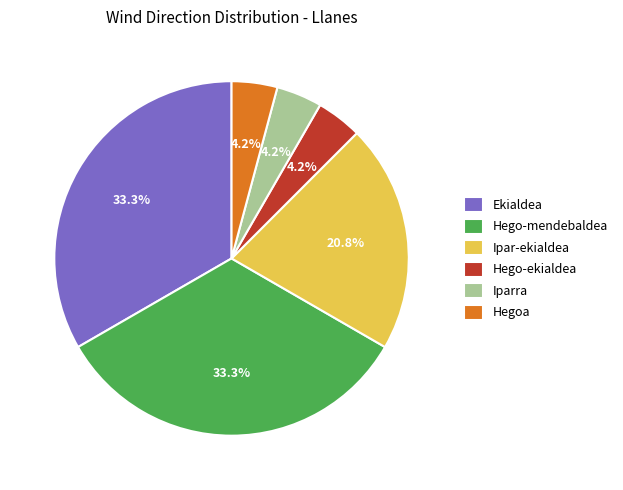

What percentage is the Hegoa slice, to the nearest percent?

4%